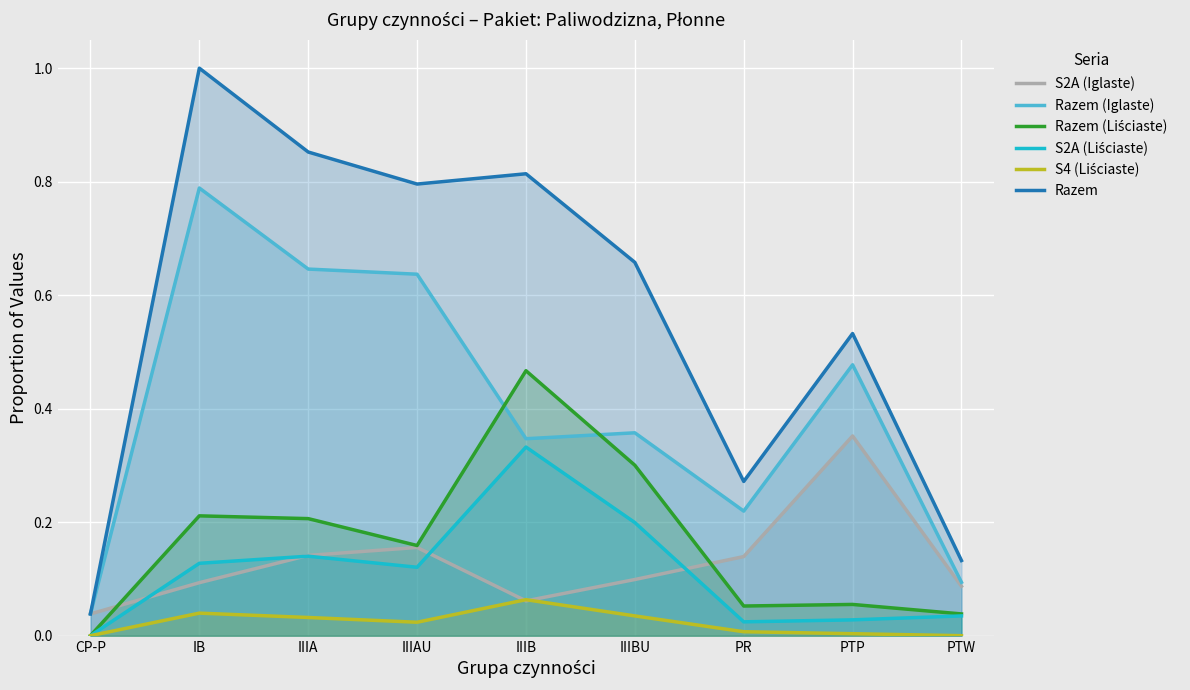

What is the difference between the highest and lowest values at PTP?

0.5